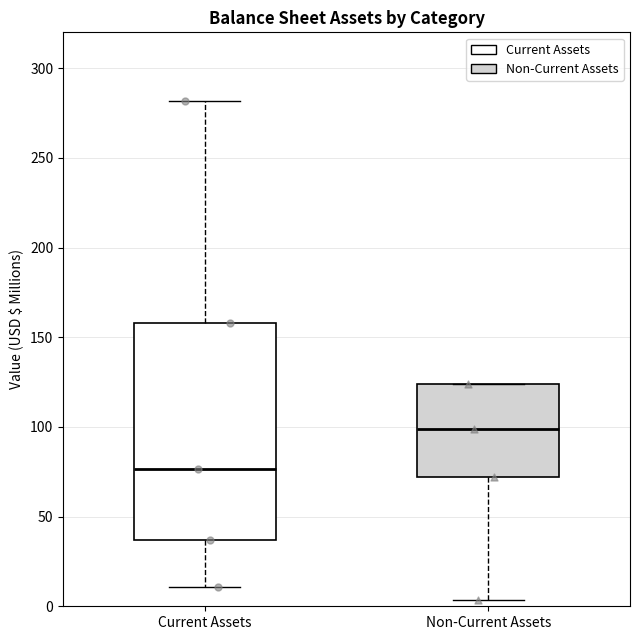

Reading left to right, transcribe this box plot: for each box, give where its median line is, the range the box spans, and where its two whiskers end, as read against the y-axis. The values are not printed on the chart, so give them approximately, as read against the axis.

Current Assets: median 75, box 35 to 160, whiskers 10 to 280
Non-Current Assets: median 100, box 70 to 125, whiskers 5 to 125